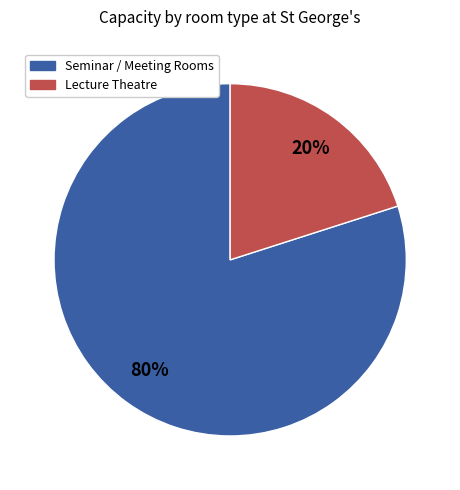

To the nearest percent, what is the difference between the largest and smallest slice percentages?

60%